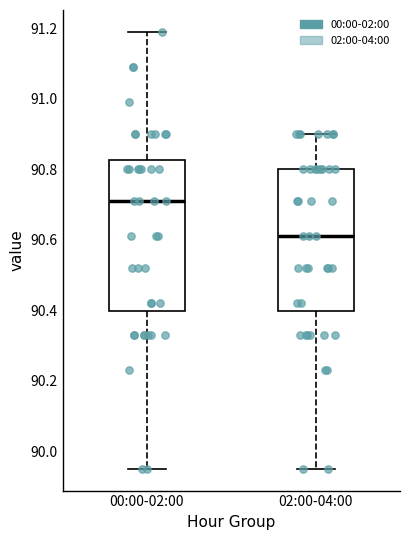

Reading left to right, read every box against the y-axis: the position of its median line, the range the box covers, and the ends of its whiskers. The values are not printed on the chart, so give them approximately, as read against the axis.

00:00-02:00: median 90.72, box 90.40 to 90.82, whiskers 89.96 to 91.20
02:00-04:00: median 90.62, box 90.40 to 90.80, whiskers 89.96 to 90.90